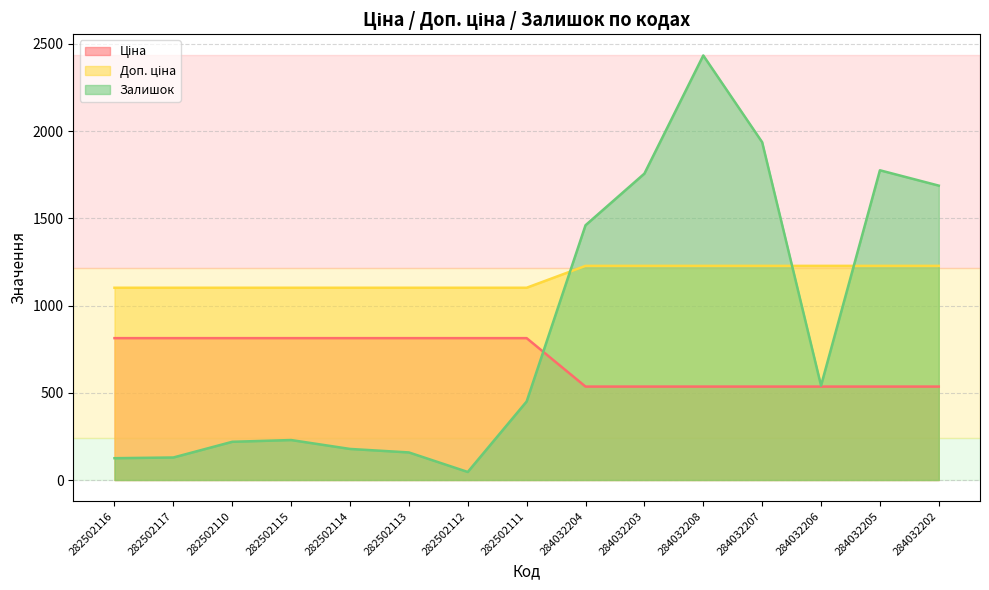

The value of Ціна at 282502112 is 281.1. True or false?

False